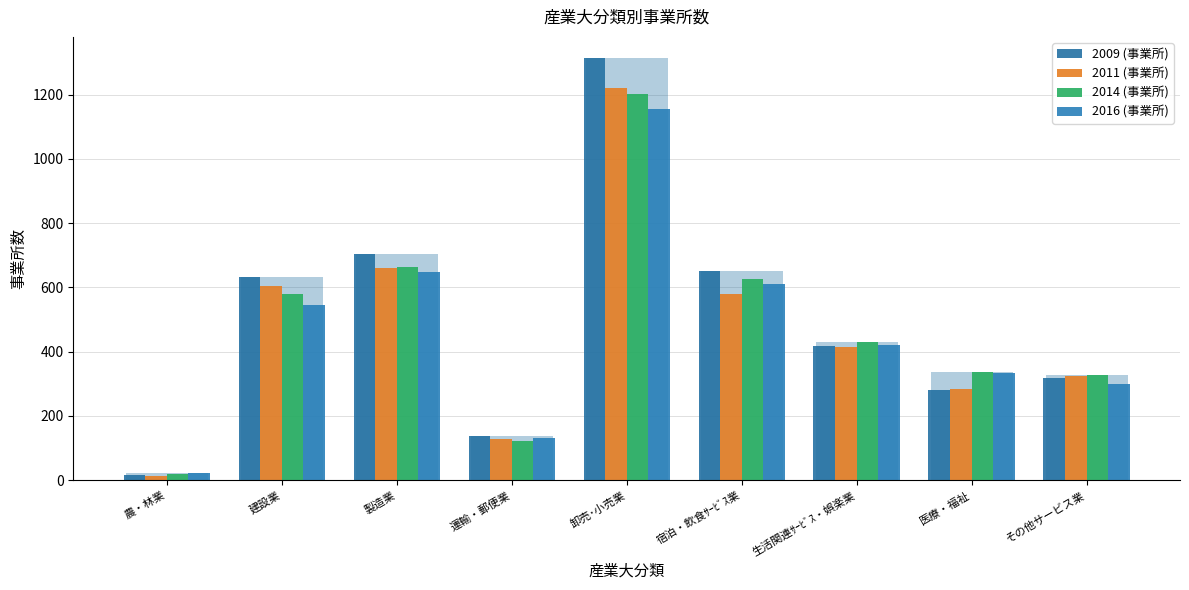

What is the label of the 8th bar from the left?

医療・福祉